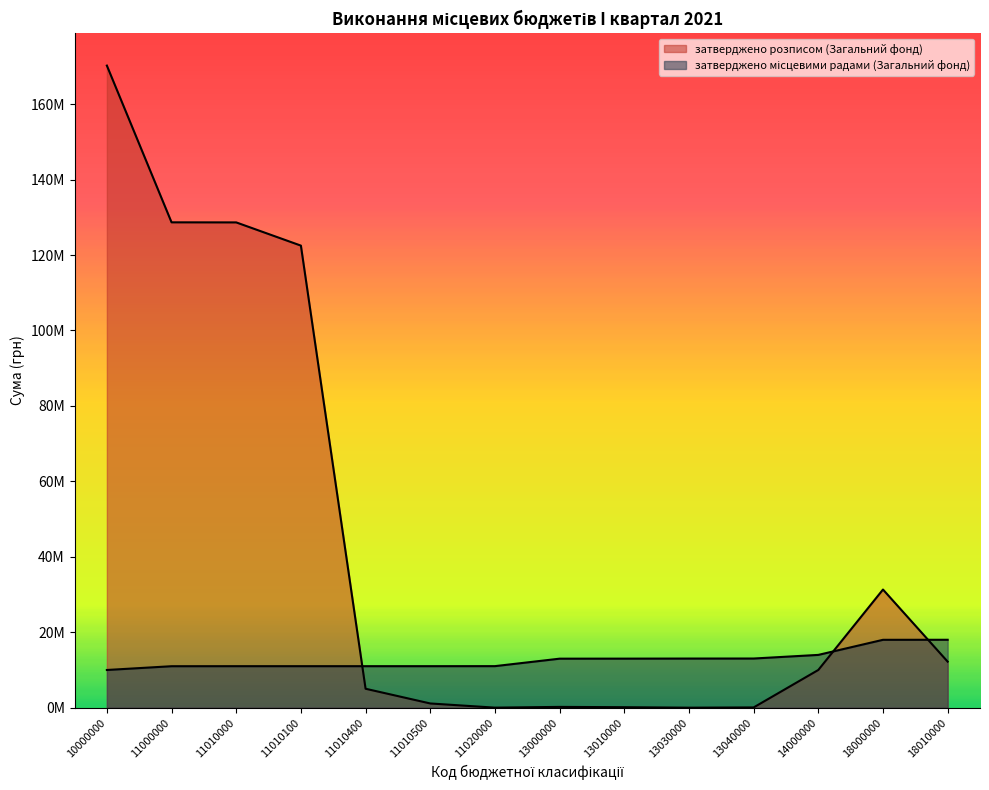

Reading left to right, list all the values displayed in this chart.

затверджено місцевими радами (Загальний фонд): 10000000	11000000	11010000	11010100	11010400	11010500	11020000	13000000	13010000	13030000	13040000	14000000	18000000	18010000
затверджено розписом (Загальний фонд): 170220300	128669969	128650988	122497584	5028109	1125295	18981	215359	134720	7578	73061	10006064	31328908	12211532